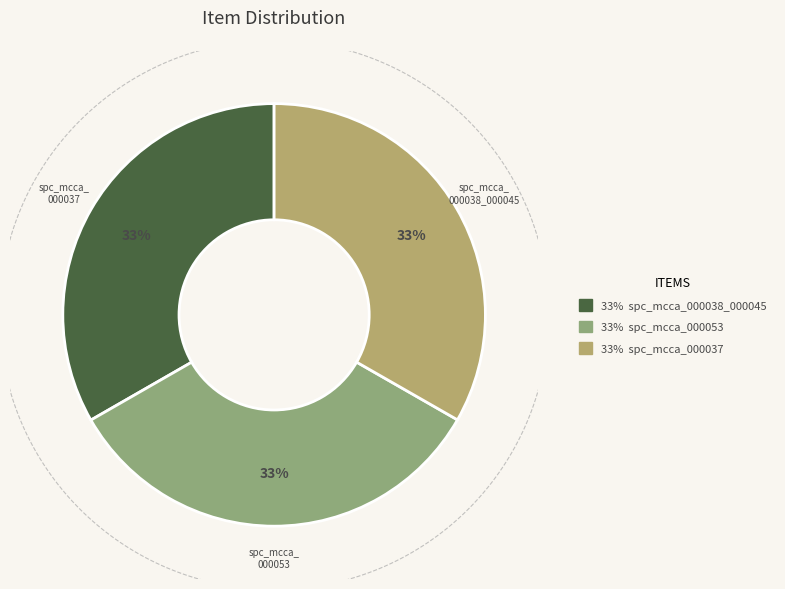

Which slice is the largest?

spc_mcca_000053